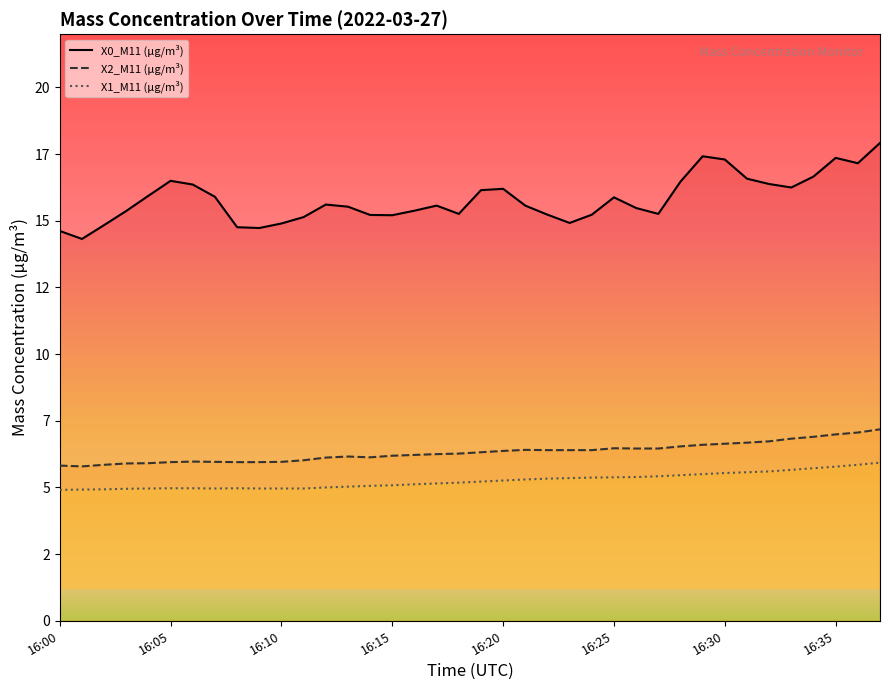

What is the difference between the X2_M11 (μg/m³) values at 9 and 13?

0.2